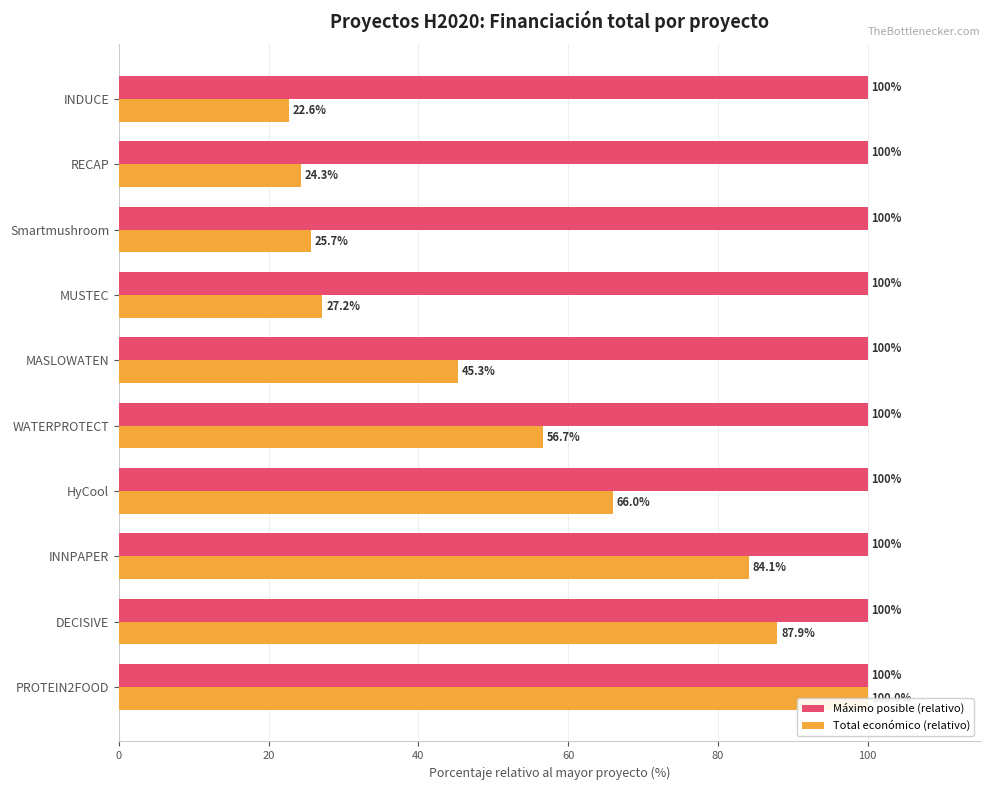

Between HyCool and WATERPROTECT, which series saw the biggest shift?

Total económico (relativo)